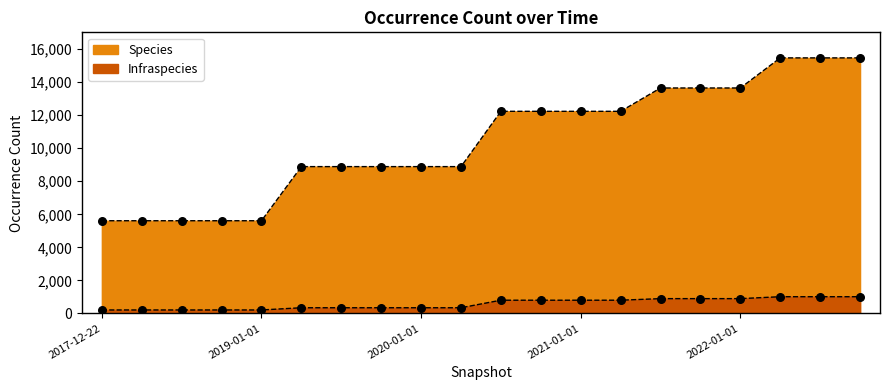

Which series has the largest total across all categories?

Species